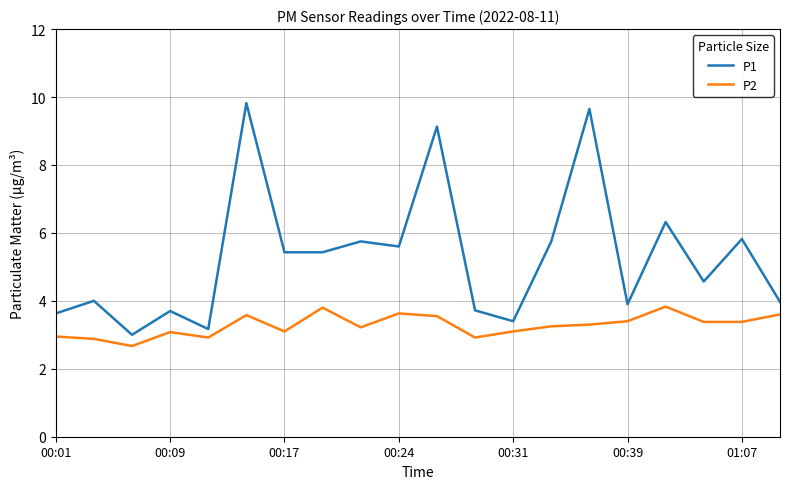

Which series has the largest total across all categories?

P1